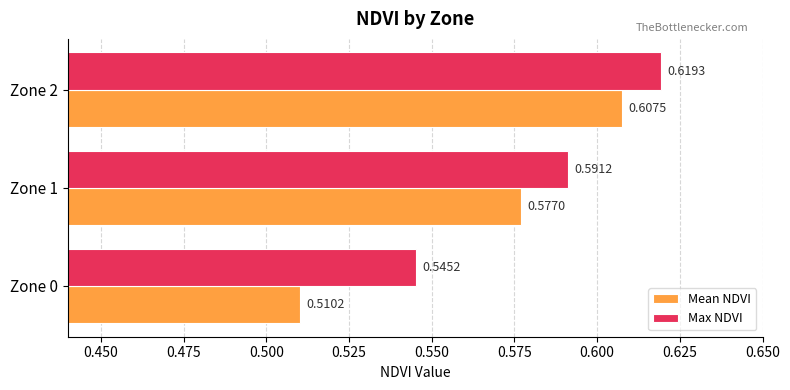

What are all the series names shown in the legend?

Mean NDVI, Max NDVI